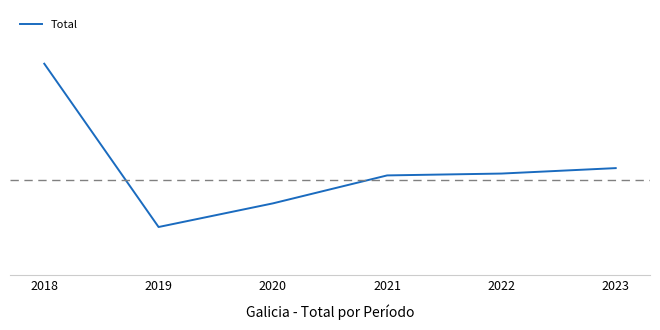

The chart shows a value of 13673 at 2022. True or false?

True